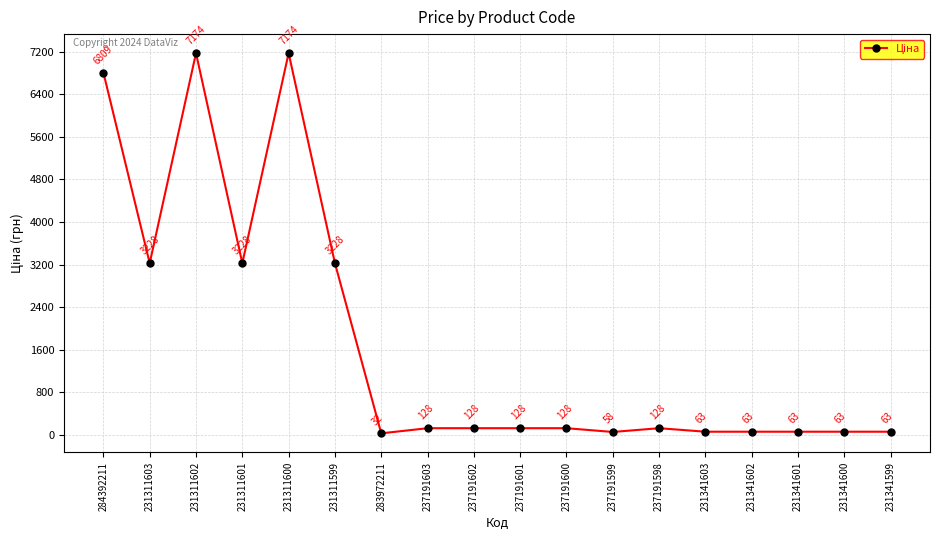

True or false: the data shows 62.6 at 231341601.

True